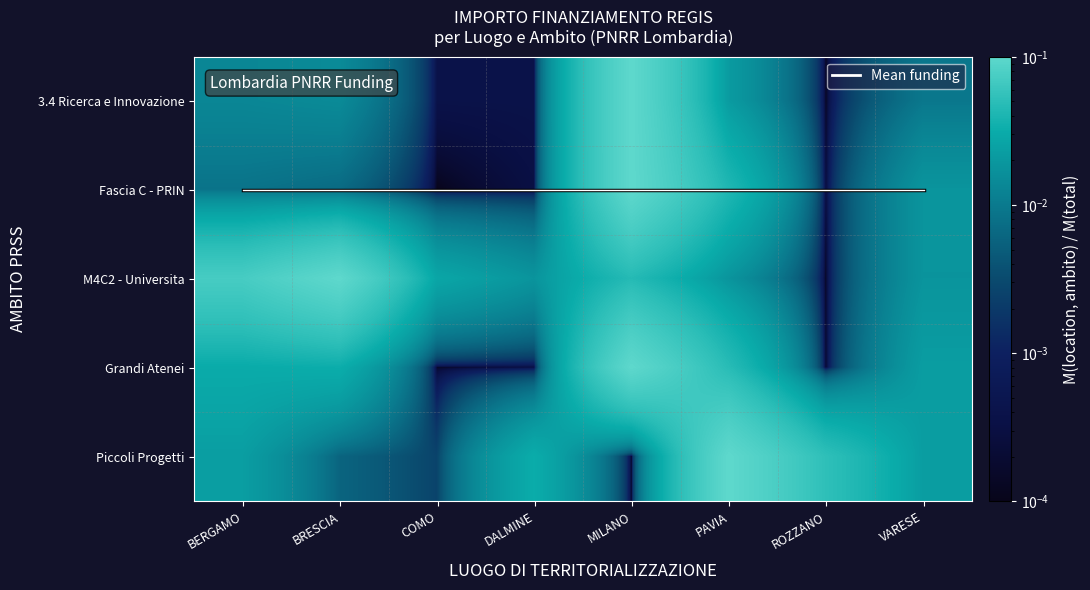

What is the greatest value displayed?

1.0